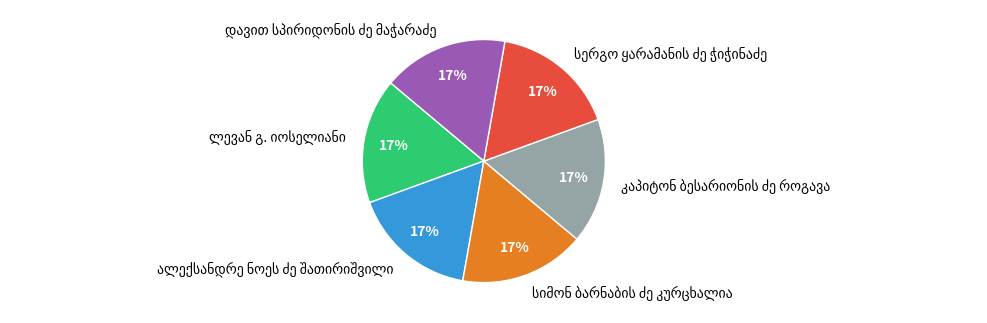

To the nearest percent, what is the average slice percentage?

17%